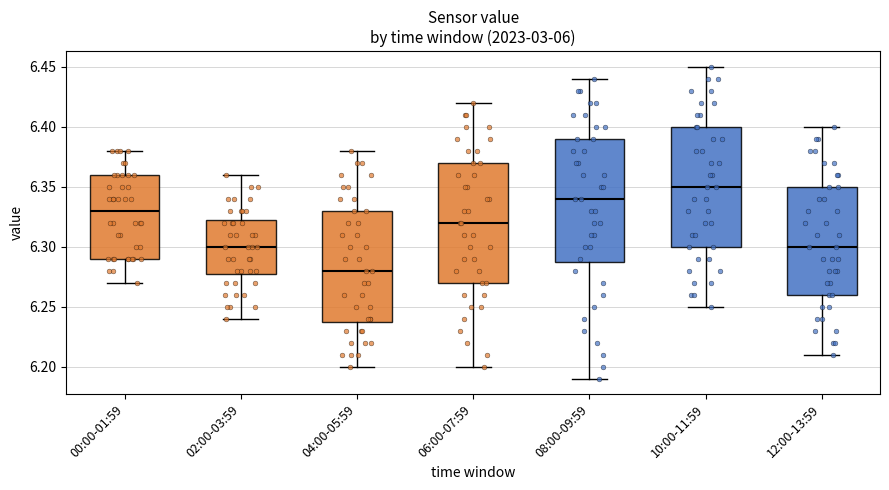

Where is the lower edge of the box for 00:00-01:59 on the y-axis? The values are not printed on the chart, so give them approximately, as read against the axis.

6.290